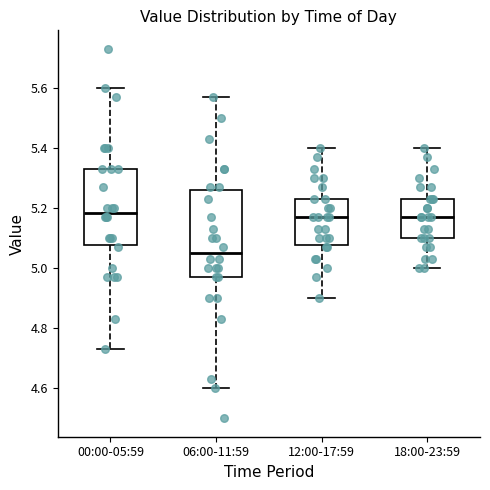

Where is the lower edge of the box for 18:00-23:59 on the y-axis? The values are not printed on the chart, so give them approximately, as read against the axis.

5.10